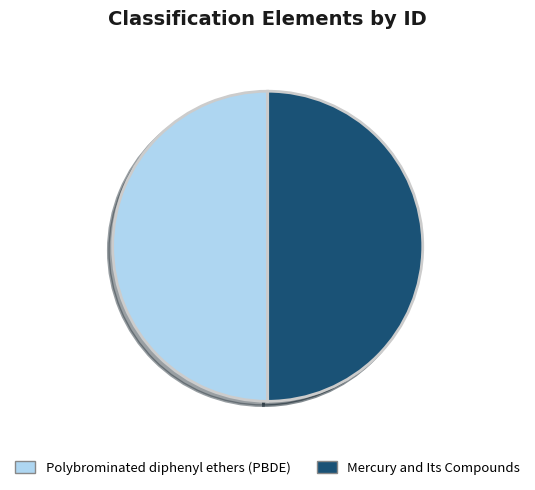

Combined, do Mercury and Its Compounds and Polybrominated diphenyl ethers (PBDE) account for over 50%?

Yes